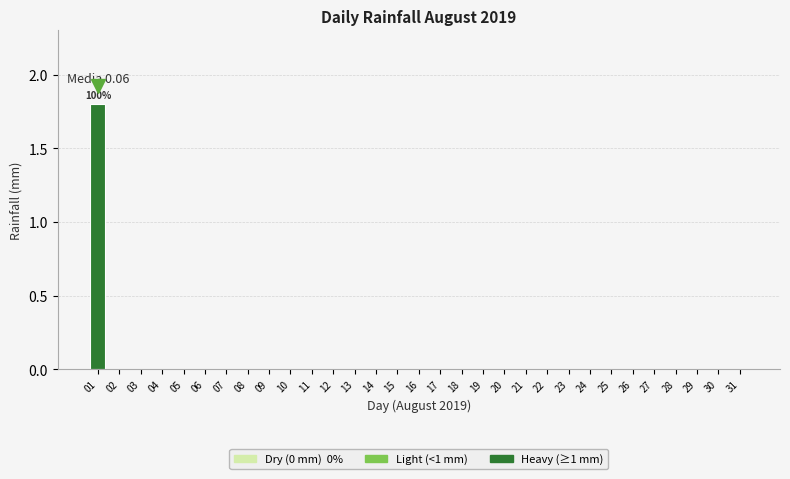

The chart shows a value of 1.1 at 21. True or false?

False